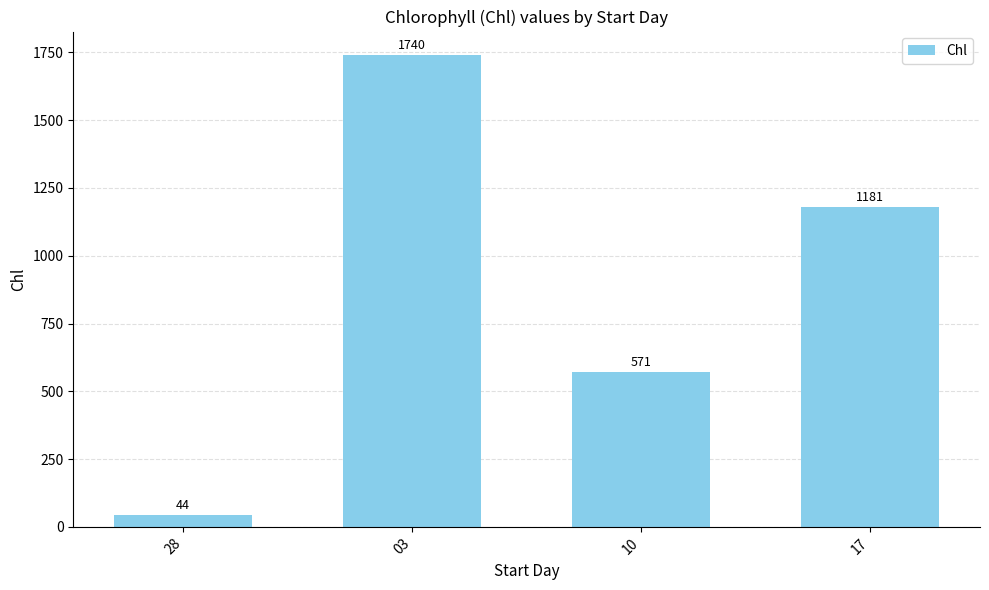

At which label is the value closest to 892?

17